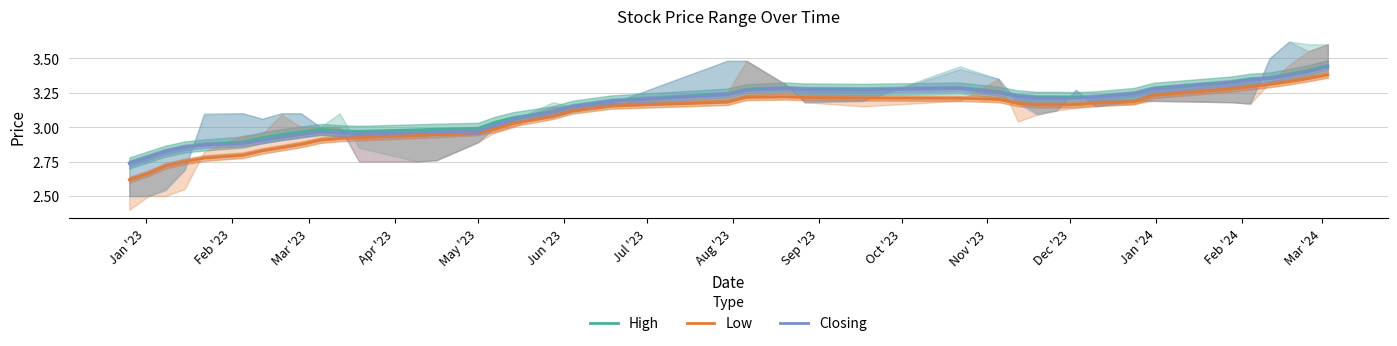

True or false: High and Low cross at least once.

False